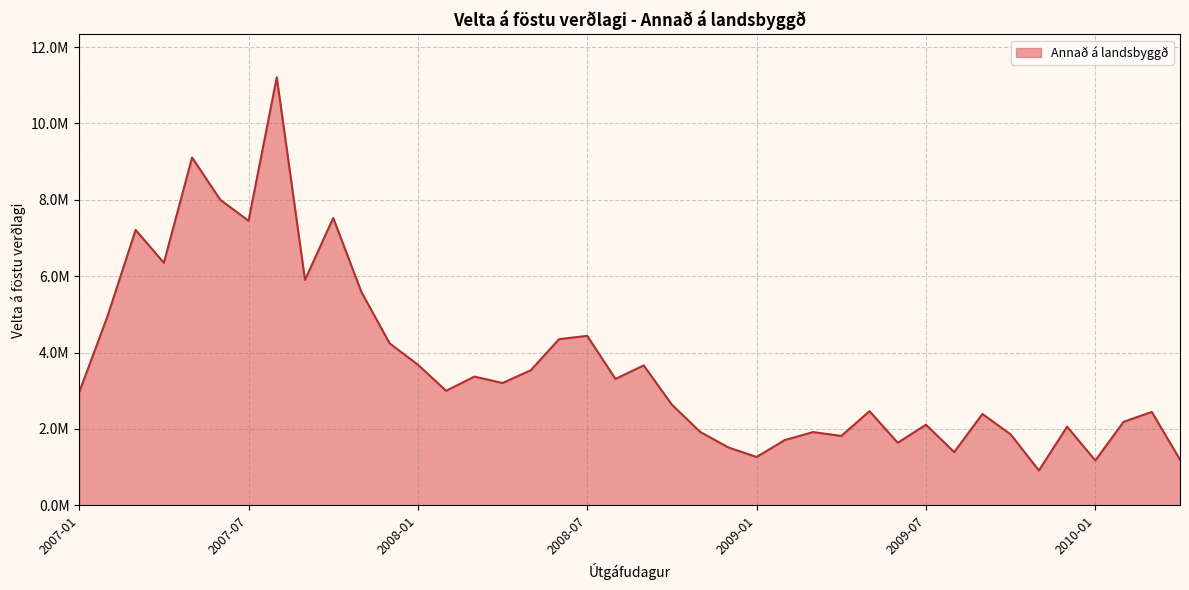

What is the smallest value displayed?

913145.0